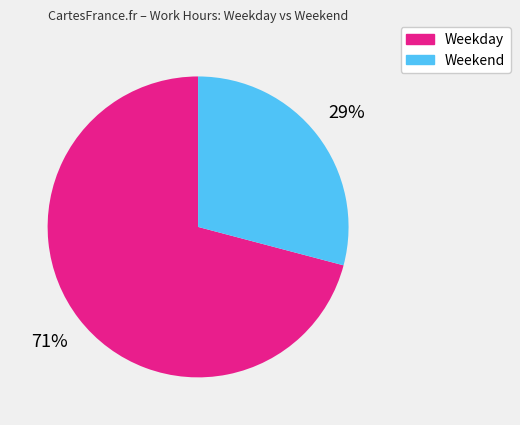

How many slices are in this pie chart?

2